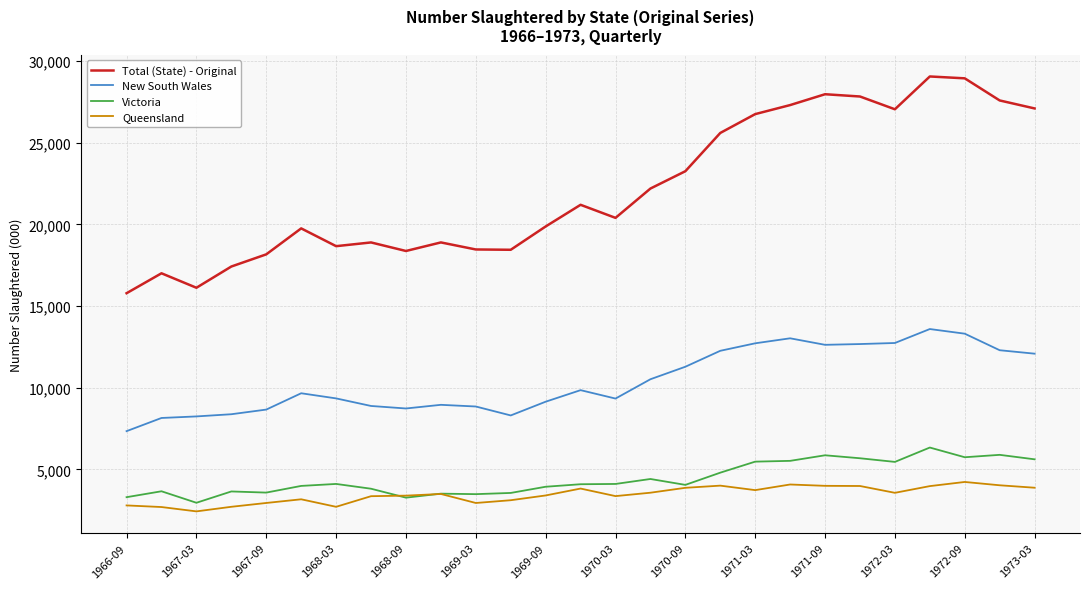

What are all the series names shown in the legend?

Total (State) - Original, New South Wales, Victoria, Queensland